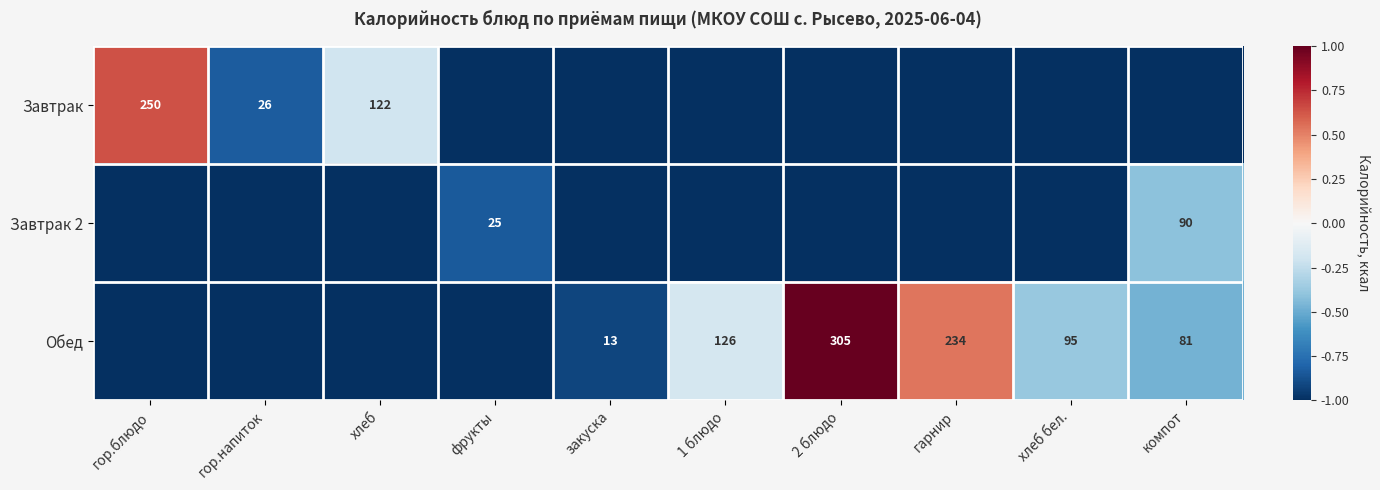

Is it true that Завтрак 2 equals 13 at фрукты?

False